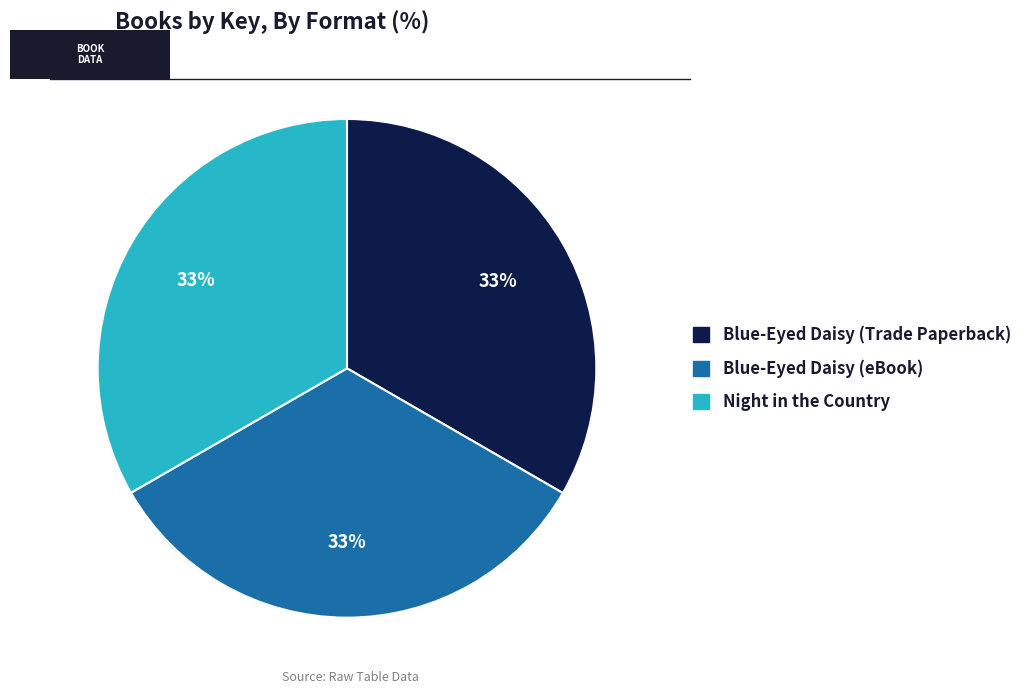

What is the ratio of the value at Blue-Eyed Daisy (eBook) to the value at Night in the Country?

1.0